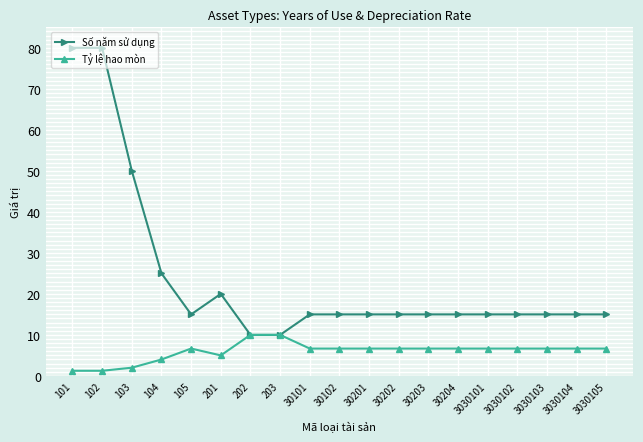

True or false: Số năm sử dụng has a value of 6.8 at 203.

False